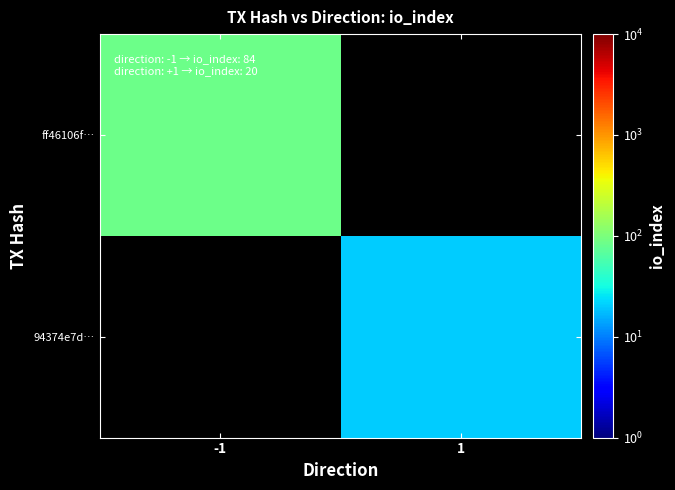

Rank the series by their maximum value, from highest to lowest.

ff46106f…, 94374e7d…